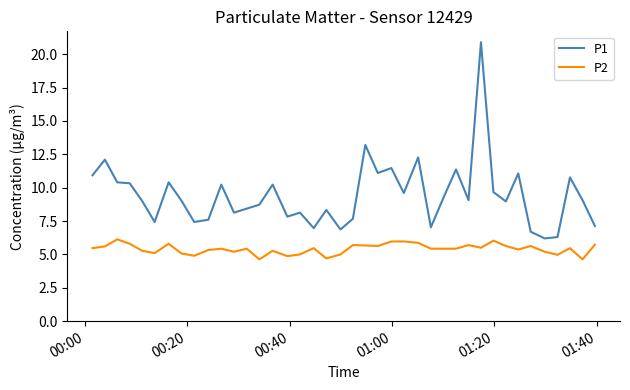

What is the difference between the maximum and minimum values in the P2 series?

1.5